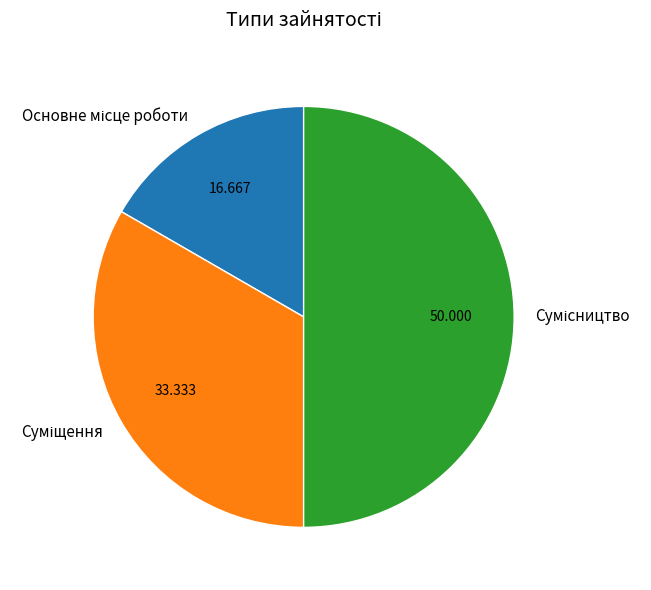

How many segments does this pie chart have?

3